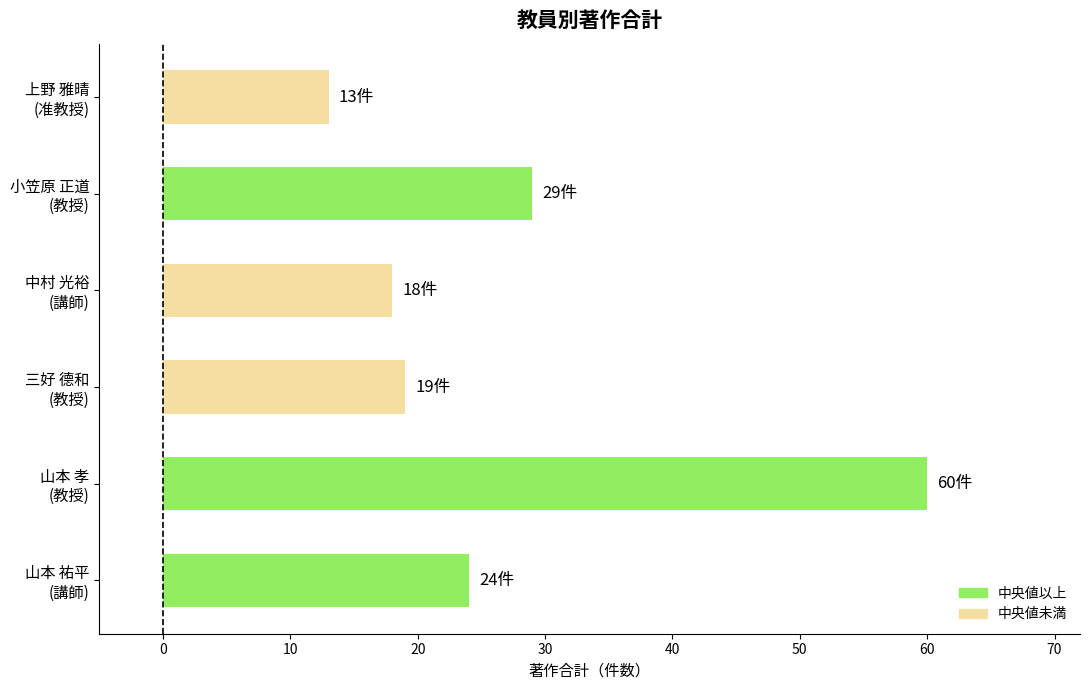

What is the value of the 5th bar from the top?

60